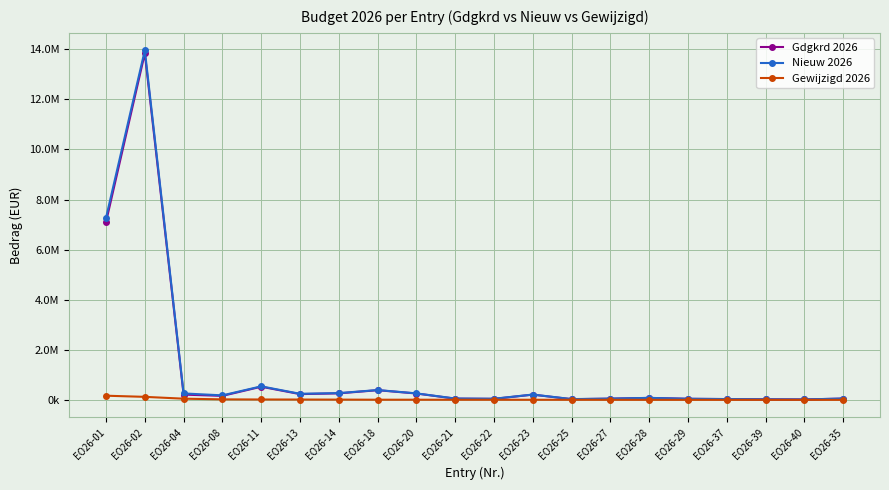

Is this an area chart (filled region under the line)?

No